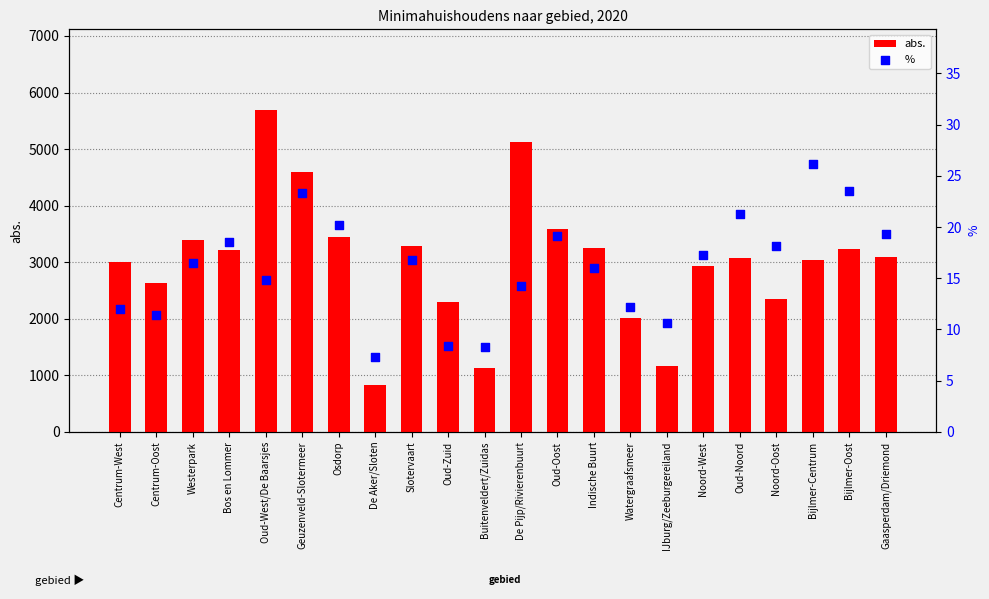

Which series reaches the minimum Y coordinate?

%